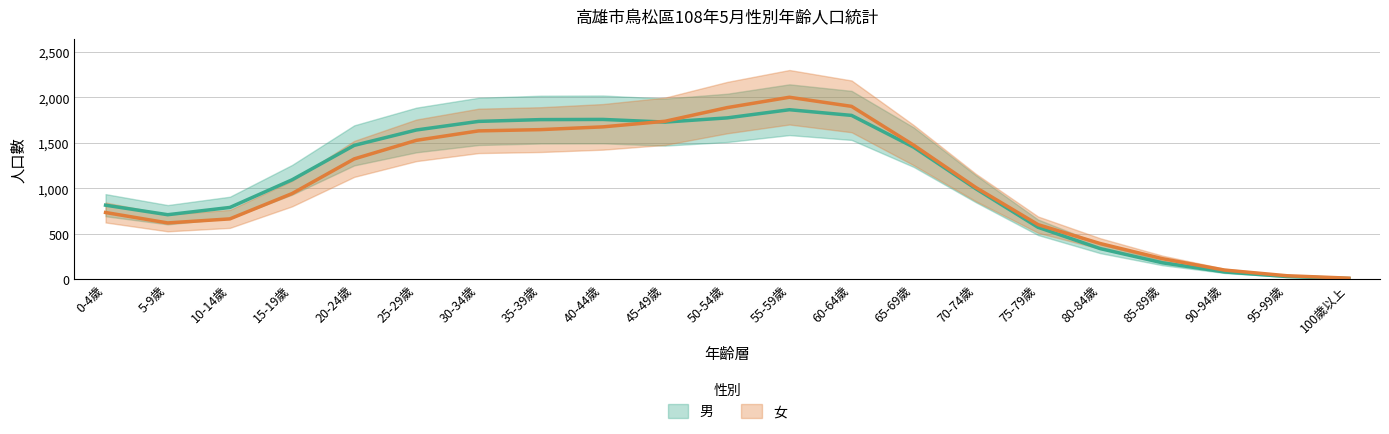

What position from the right is 35-39歲?

14